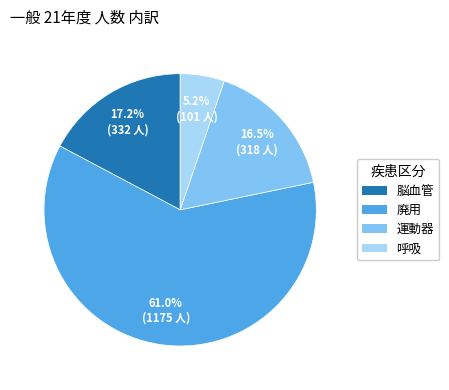

The 脳血管 slice represents 2% of the pie. True or false?

False